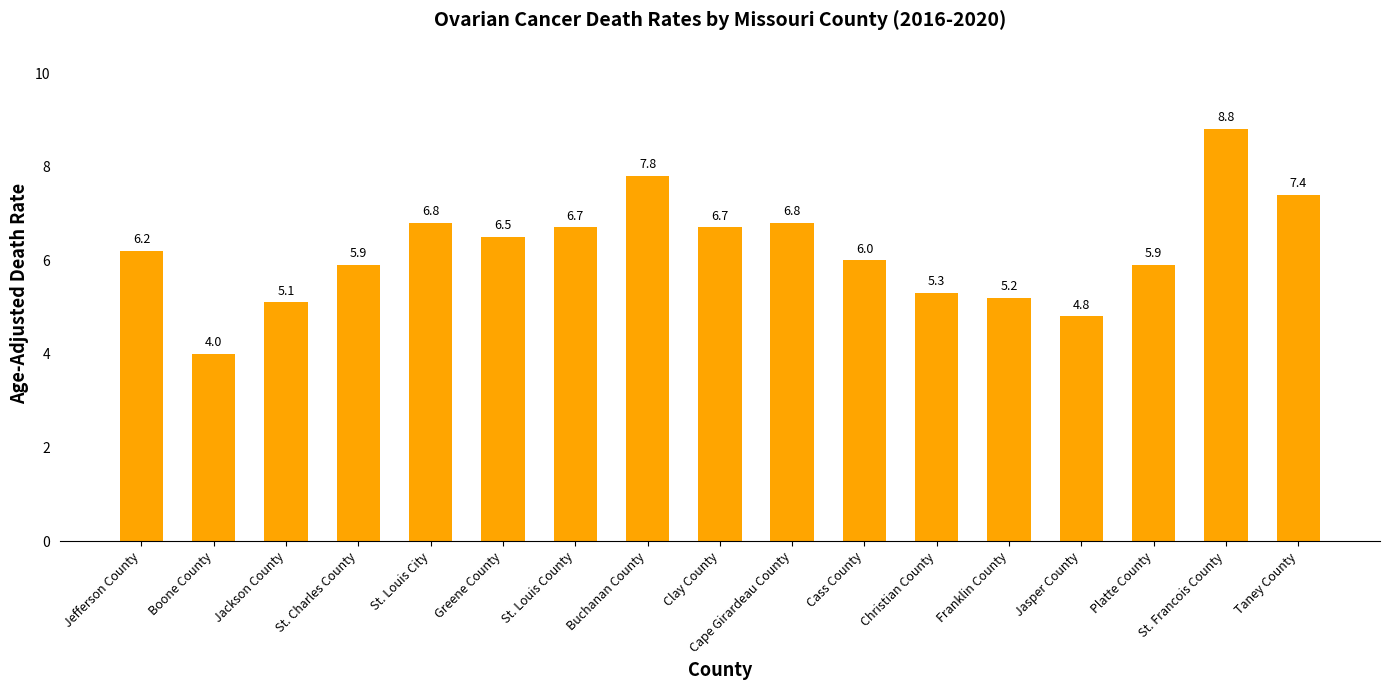

What is the sum of the values at Boone County and Greene County?

10.5